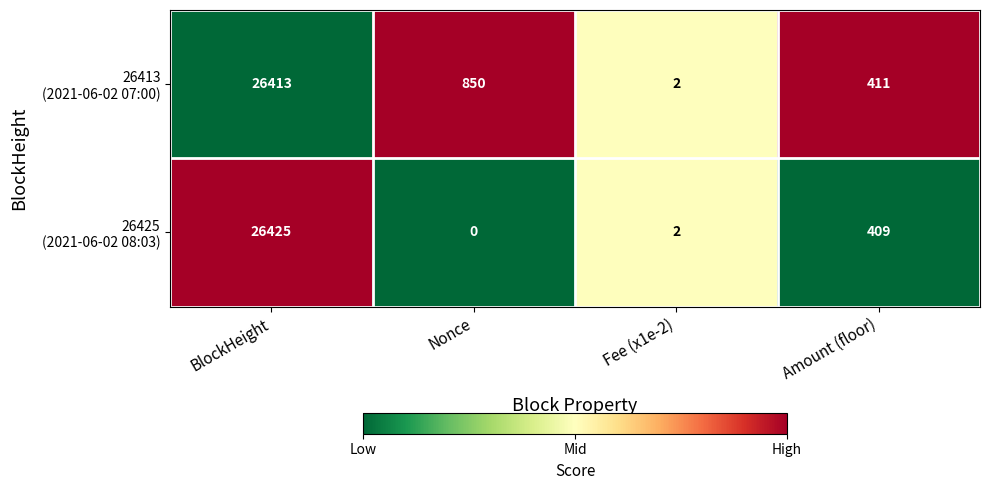

Which label corresponds to the smallest value in the chart?

Nonce